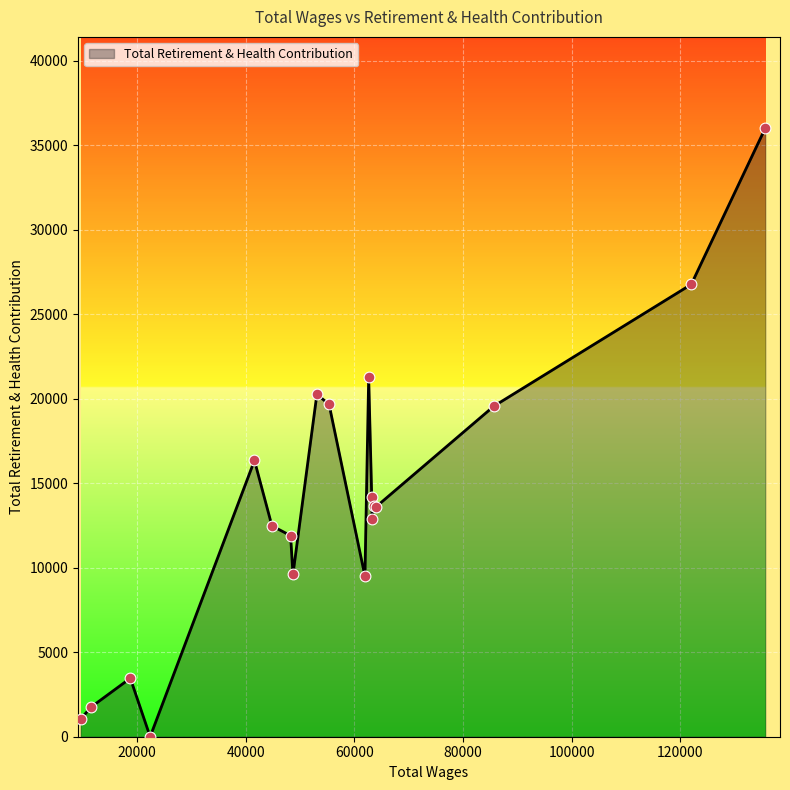

What is the difference between the maximum and minimum values?

36018